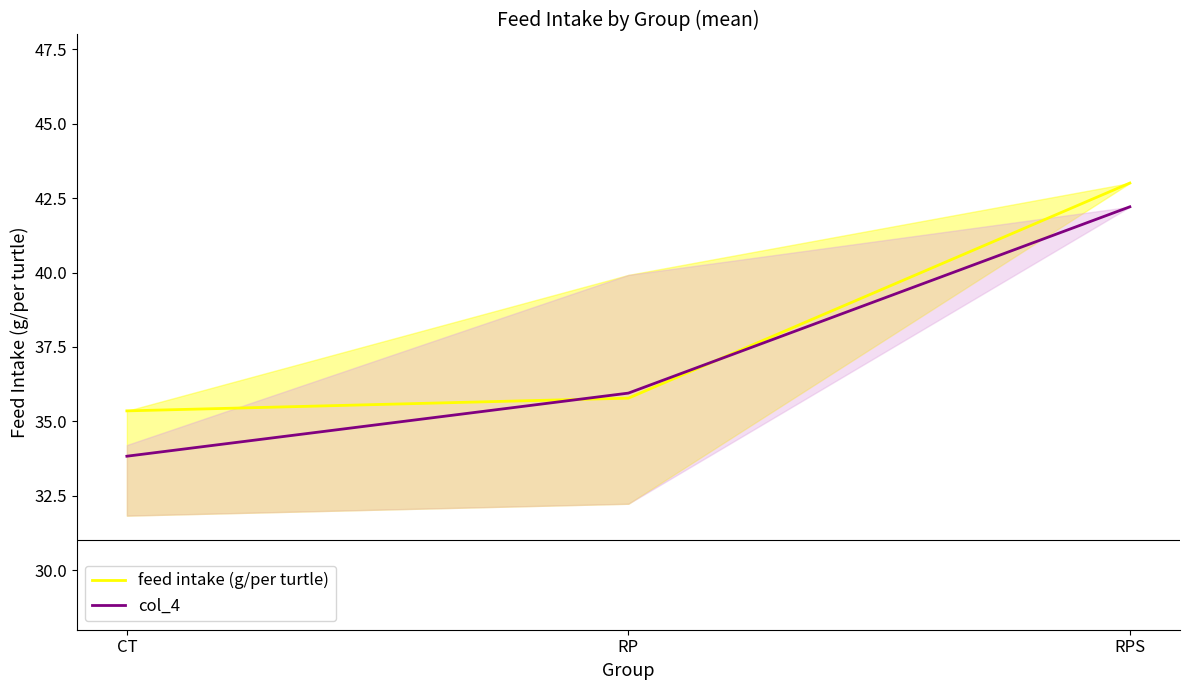

List the series in order of their overall mean, highest first.

feed intake (g/per turtle), col_4